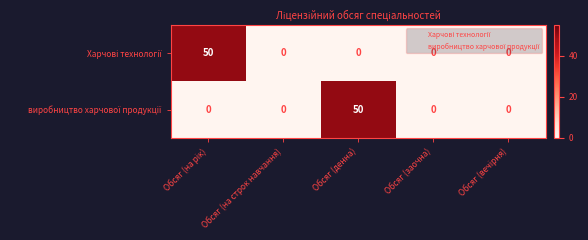

What is the difference between the highest and lowest values at Обсяг (денна)?

50